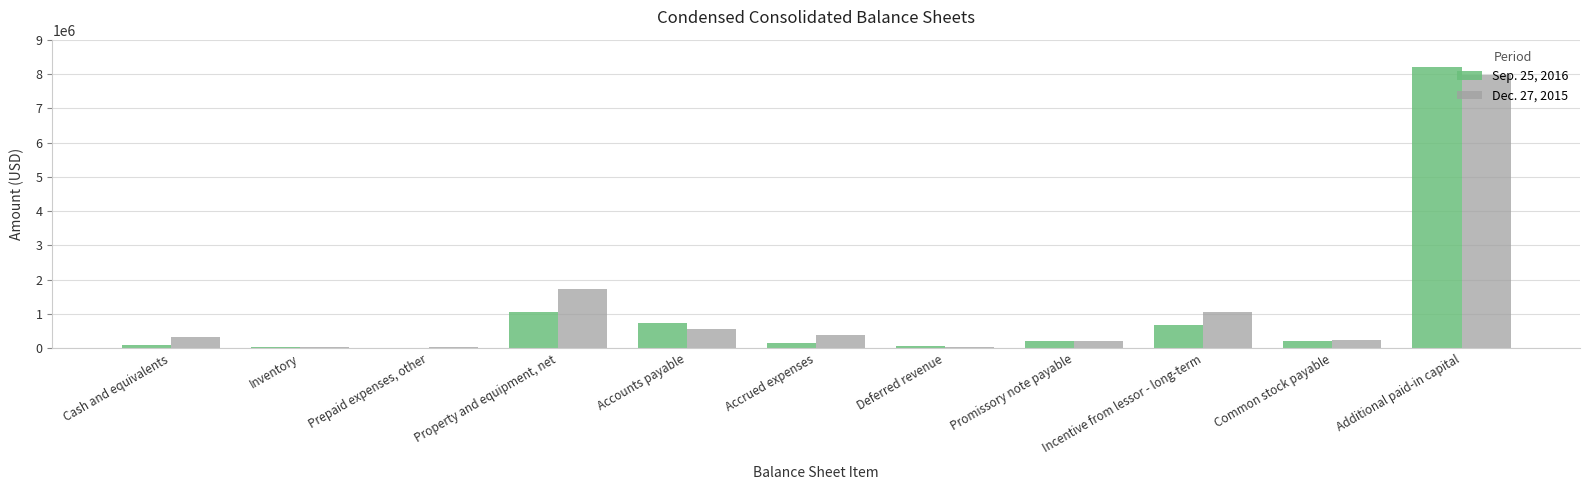

At which label does Sep. 25, 2016 reach its peak?

Additional paid-in capital